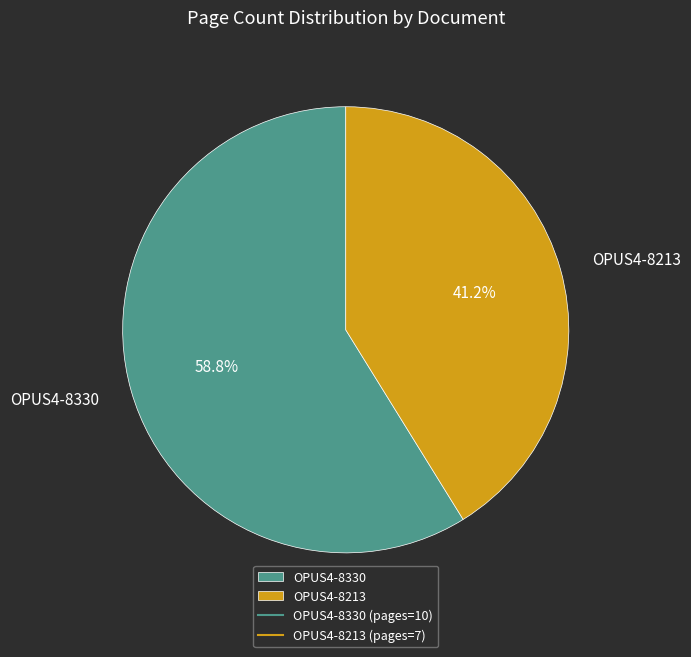

To the nearest percent, what portion does OPUS4-8330 represent?

59%